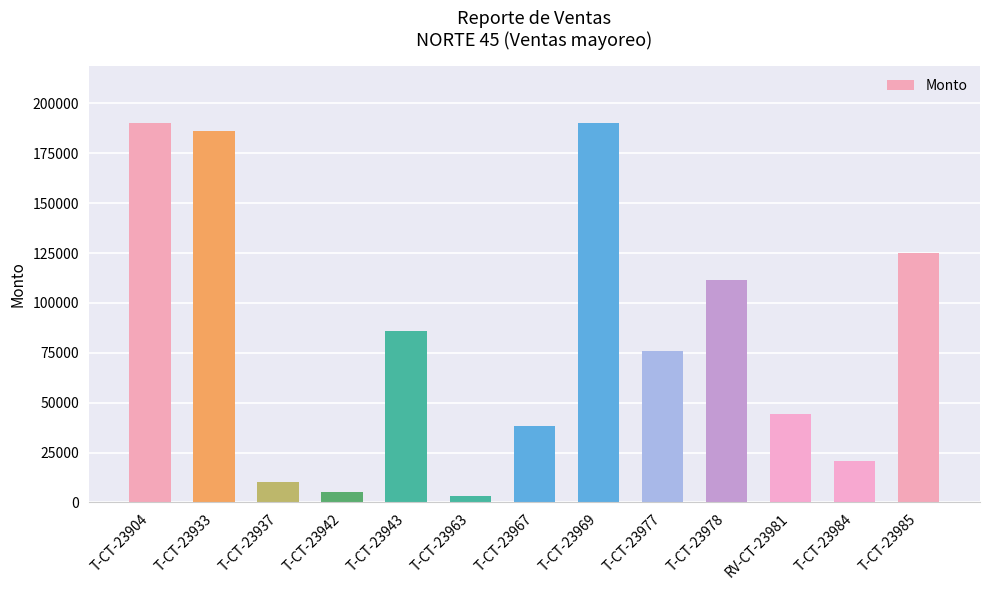

Reading left to right, extract all data points from this chart.

T-CT-23904=190000	T-CT-23933=186000	T-CT-23937=10500	T-CT-23942=5410	T-CT-23943=85838	T-CT-23963=3060	T-CT-23967=38388	T-CT-23969=190000	T-CT-23977=76000	T-CT-23978=111600	RV-CT-23981=44454	T-CT-23984=20902	T-CT-23985=125250